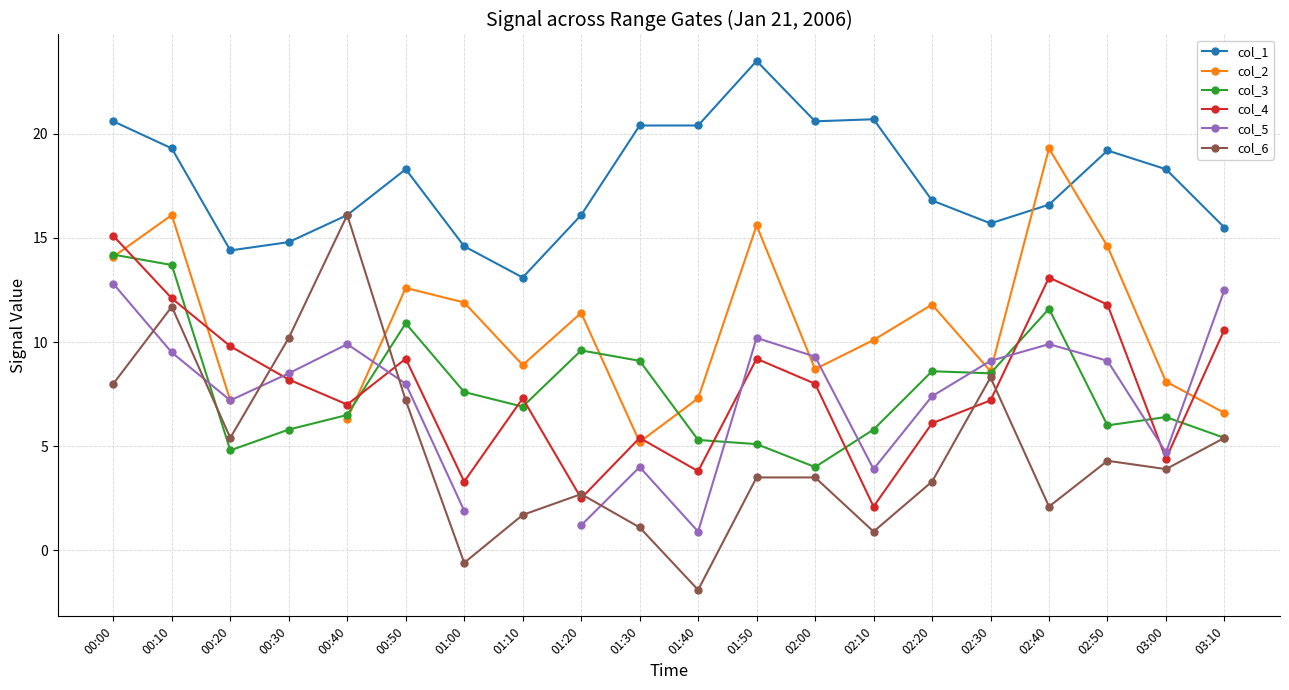

Rank the categories by col_4 value from lowest to highest.

02:10, 01:20, 01:00, 01:40, 03:00, 01:30, 02:20, 00:40, 02:30, 01:10, 02:00, 00:30, 00:50, 01:50, 00:20, 03:10, 02:50, 00:10, 02:40, 00:00